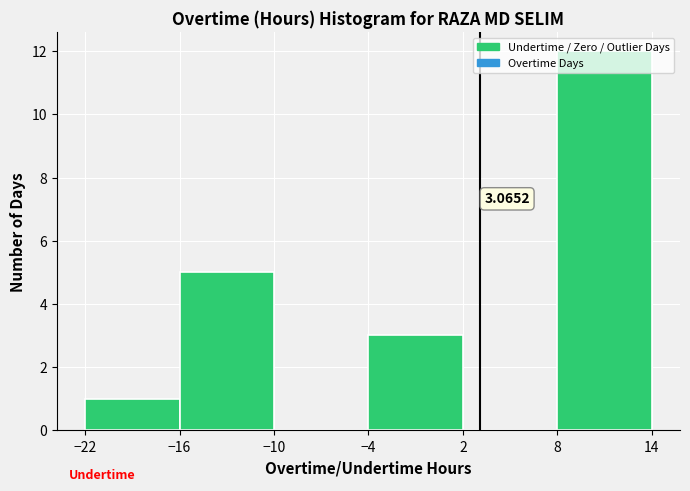

Which range on the x-axis has the tallest bar?

8 to 14